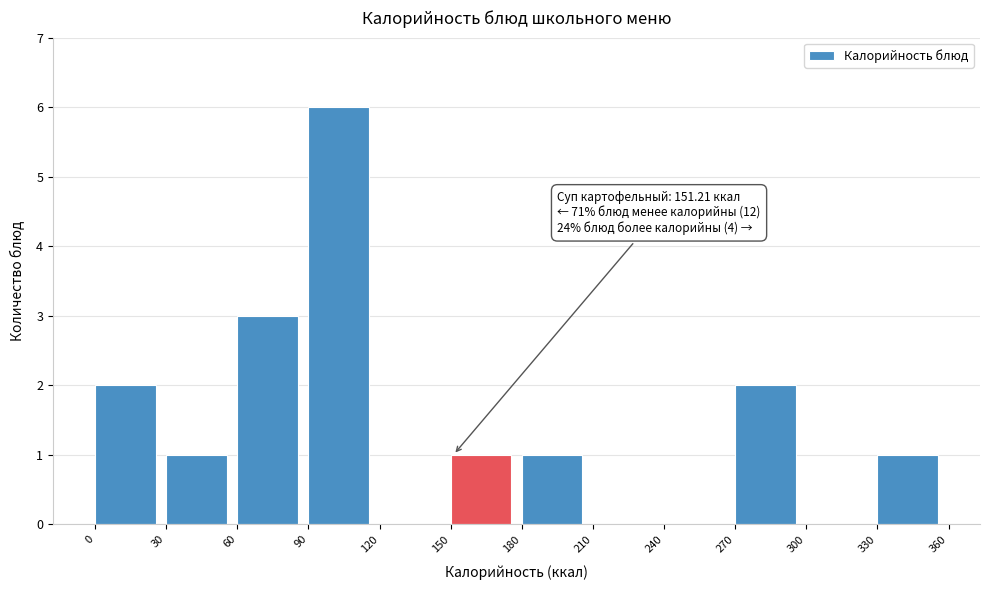

Over which range of the x-axis is the bar tallest?

90 to 120